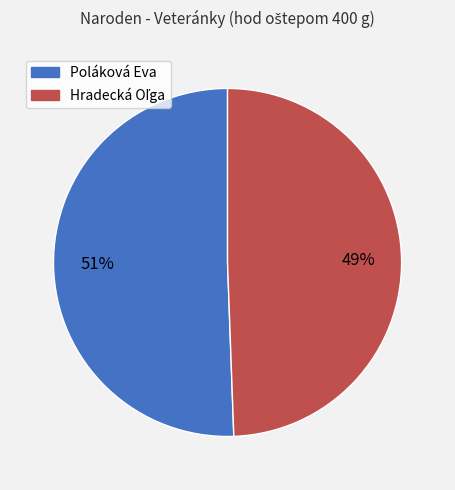

Is it true that Poláková Eva is 63% of the pie?

False